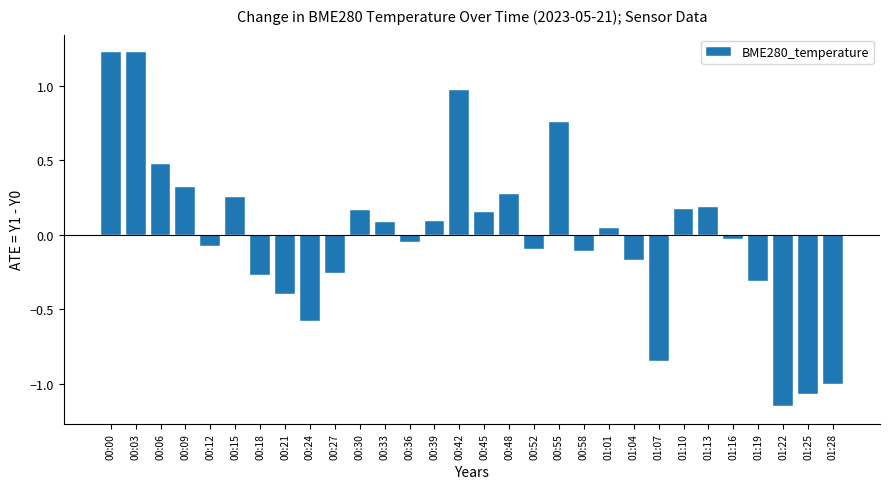

At which category does the chart reach its minimum across all series?

01:22